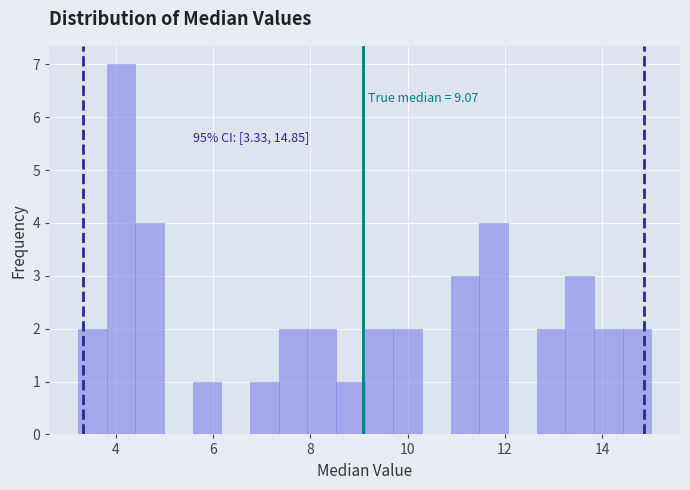

Read against the x-axis, roughly where is the centre of the tallest bar?

4.2